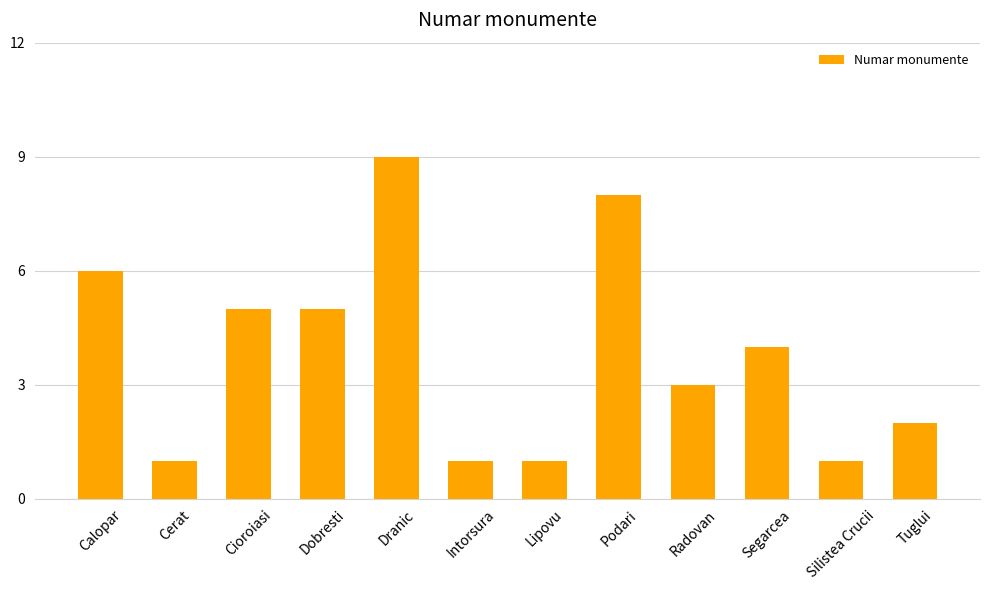

At which label does the data first exceed 4?

Calopar